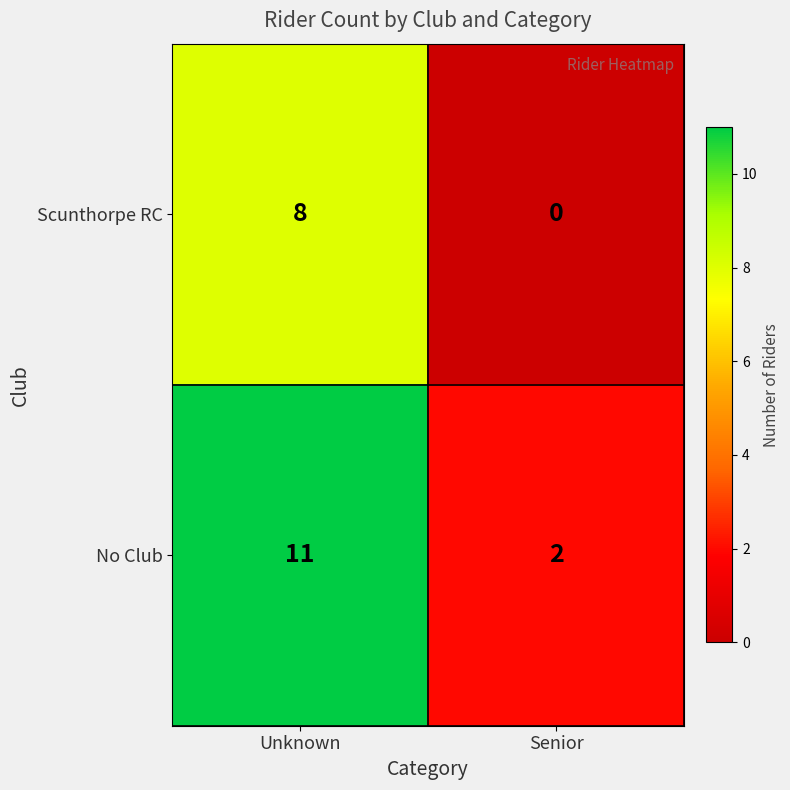

The No Club series shows 4 at Unknown. True or false?

False